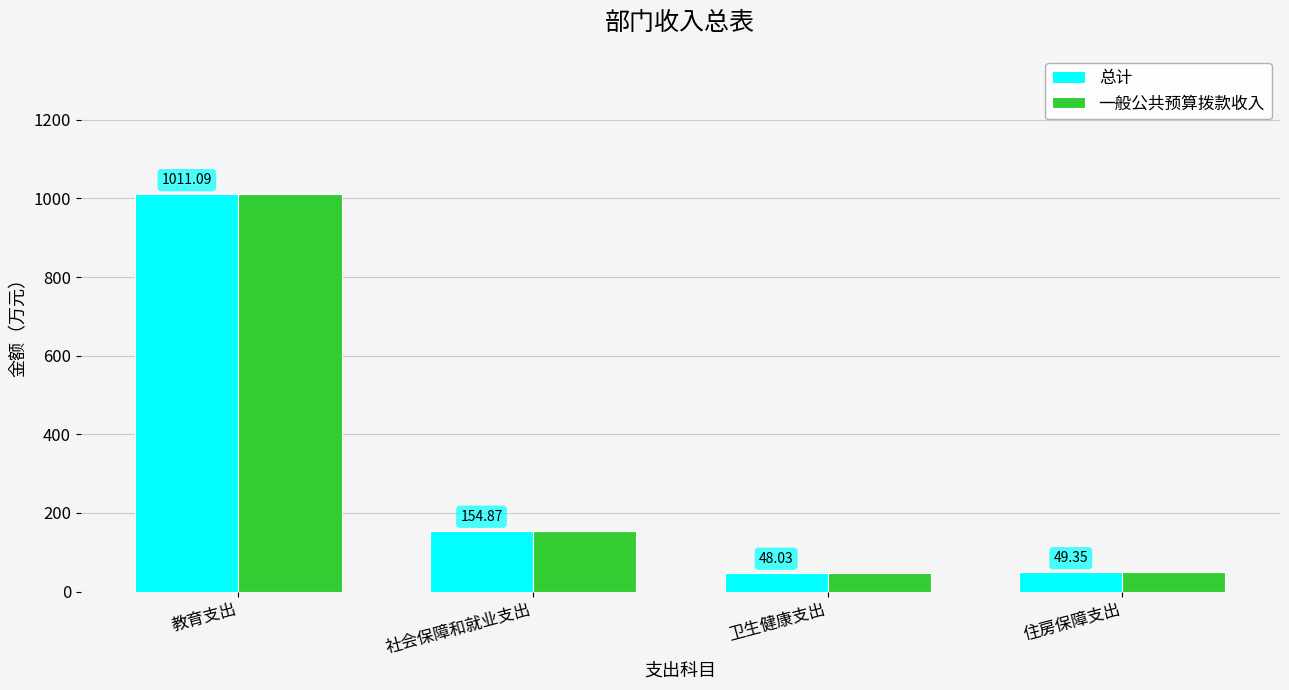

Is the value of 总计 at 教育支出 greater than the value of 一般公共预算拨款收入 at 住房保障支出?

Yes